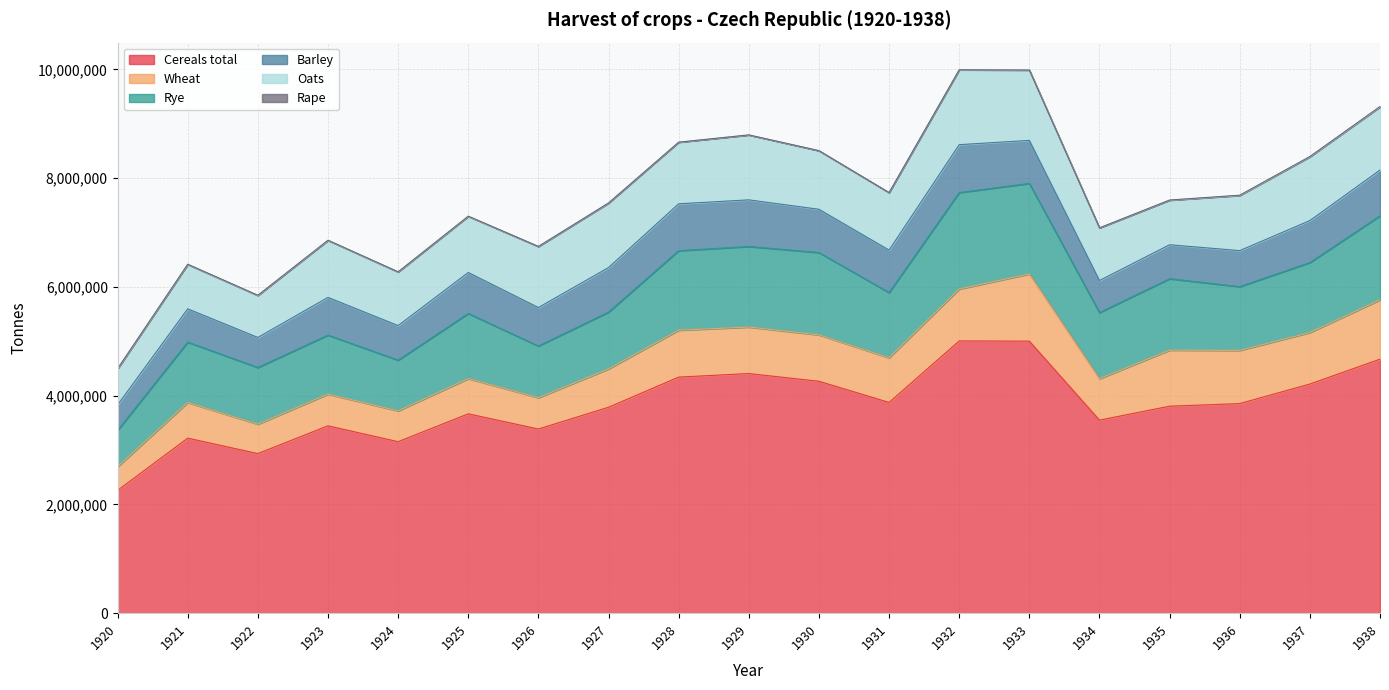

At how many categories does at least one series exceed 583801?

19